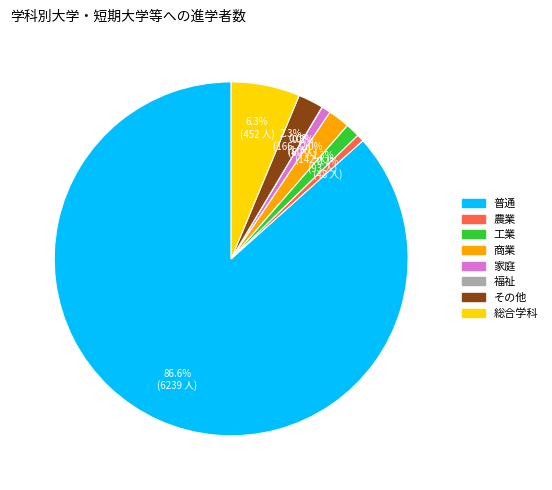

To the nearest percent, what is the difference between the その他 and 工業 slice percentages?

1%